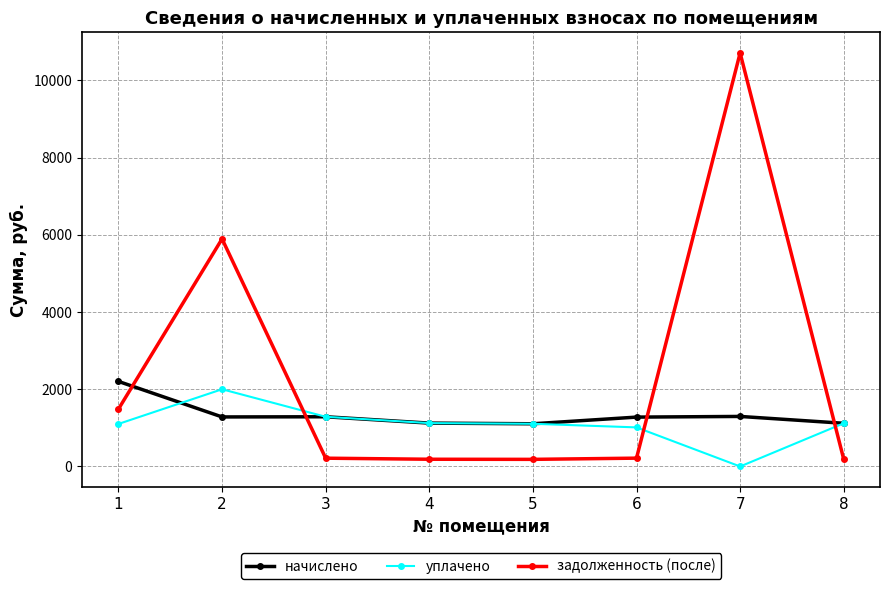

Is this an area chart (filled region under the line)?

No